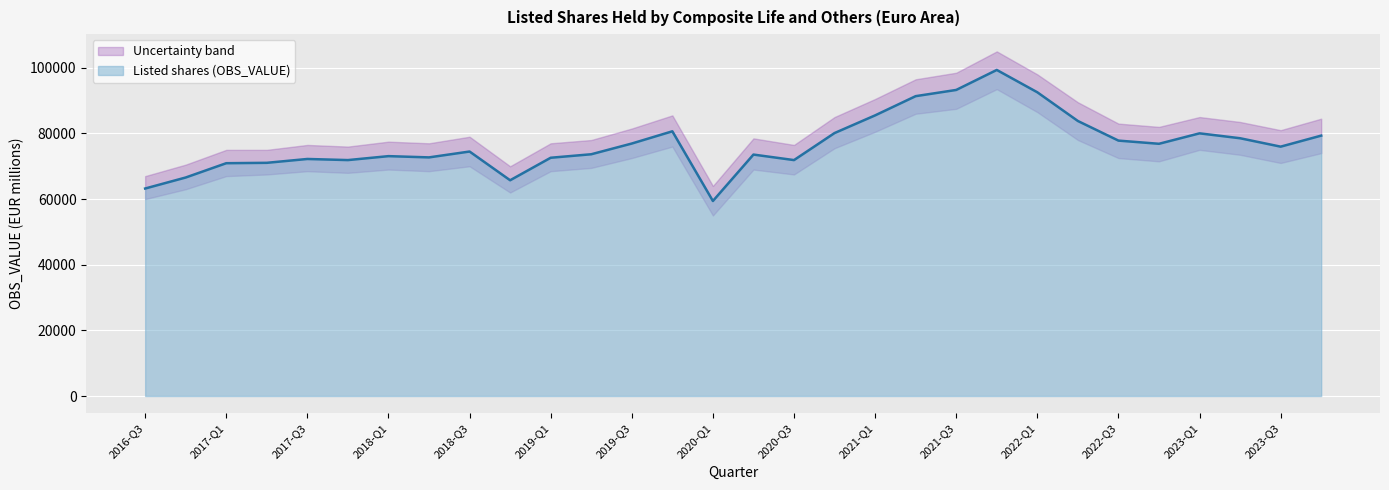

Rank the categories by value from highest to lowest.

2021-Q4, 2021-Q3, 2022-Q1, 2021-Q2, 2021-Q1, 2022-Q2, 2019-Q4, 2020-Q4, 2023-Q1, 2023-Q4, 2023-Q2, 2022-Q3, 2019-Q3, 2022-Q4, 2023-Q3, 2018-Q3, 2019-Q2, 2020-Q2, 2018-Q1, 2018-Q2, 2019-Q1, 2017-Q3, 2017-Q4, 2020-Q3, 2017-Q2, 2017-Q1, 2016-Q4, 2018-Q4, 2016-Q3, 2020-Q1